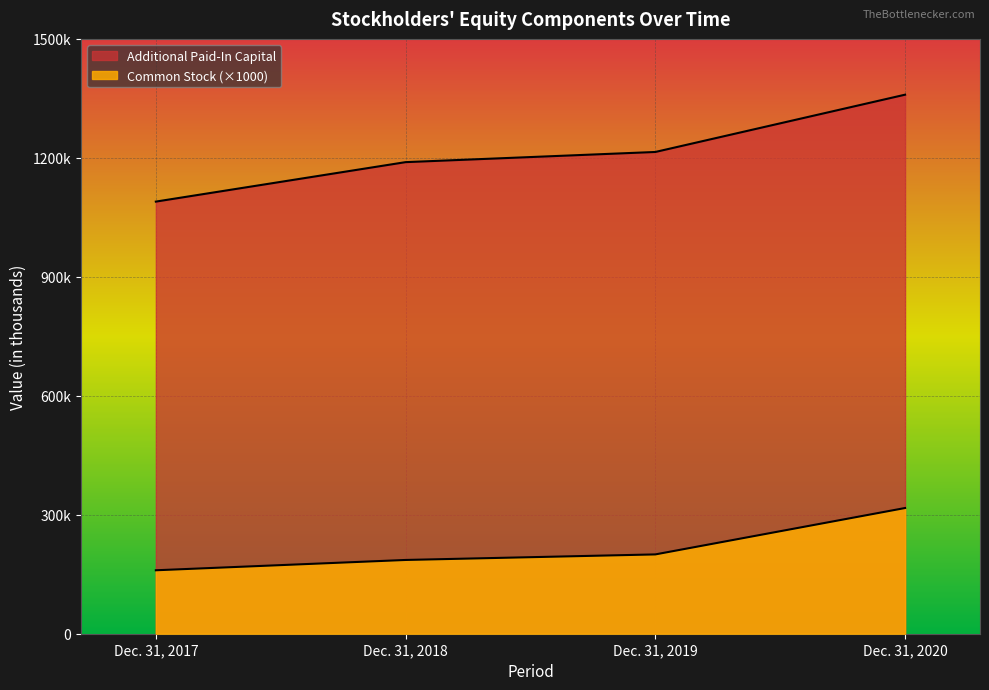

Reading right to left, list all the values displayed in this chart.

Common Stock: 317000	200000	186000	160000
Additional Paid-In Capital: 1359293	1214835	1189194	1089684